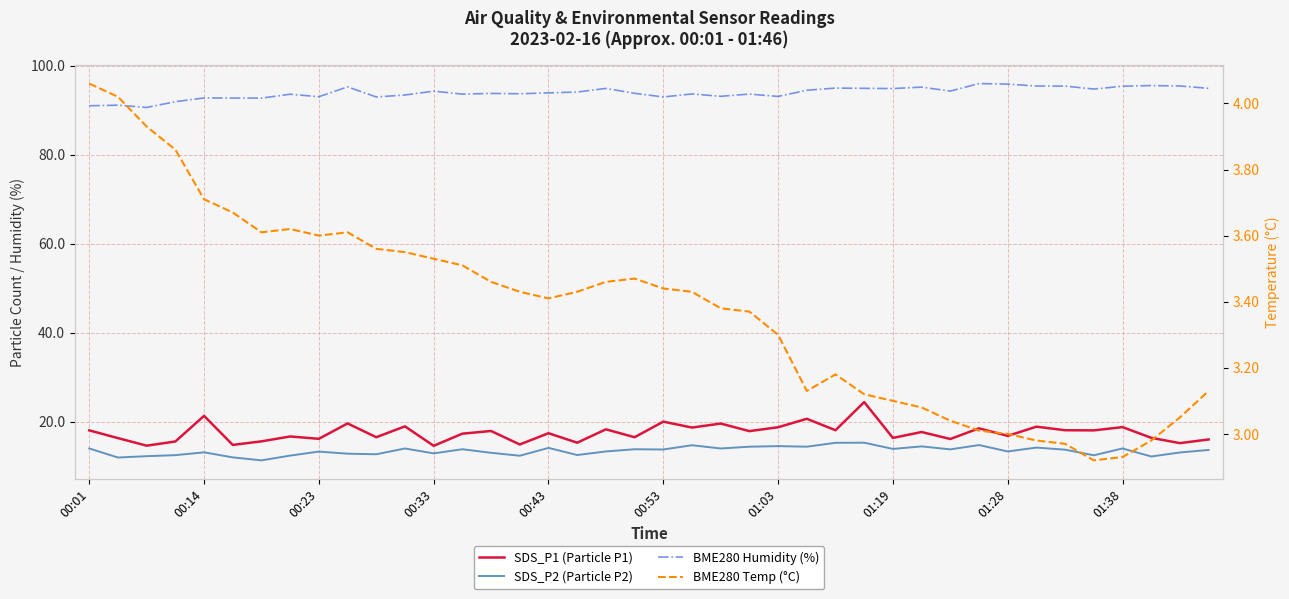

True or false: SDS_P1 (Particle P1) and BME280 Humidity (%) cross at least once.

False